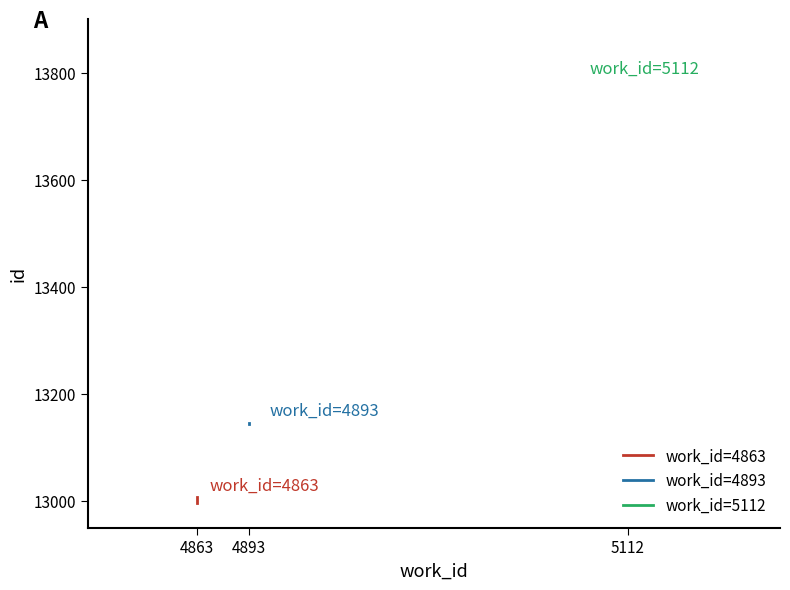

Does the chart have visible grid lines?

No